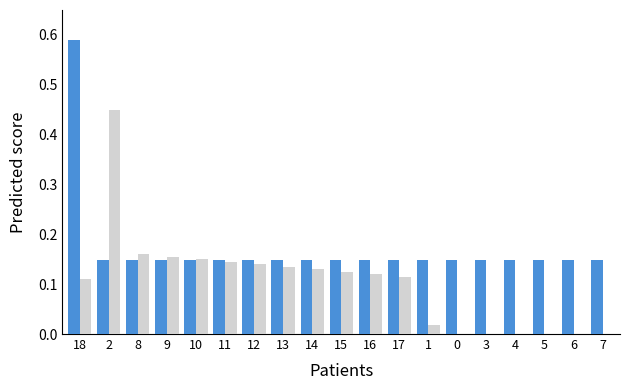

At which category is the sum across all series the highest?

18